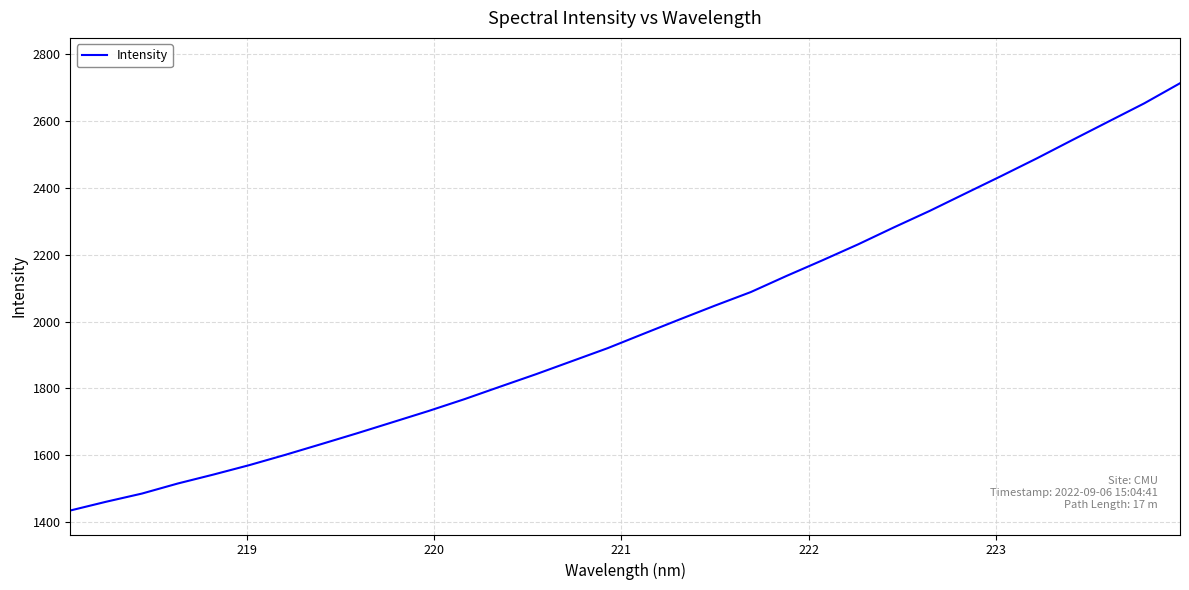

What is the minimum value shown in the chart?

1435.0